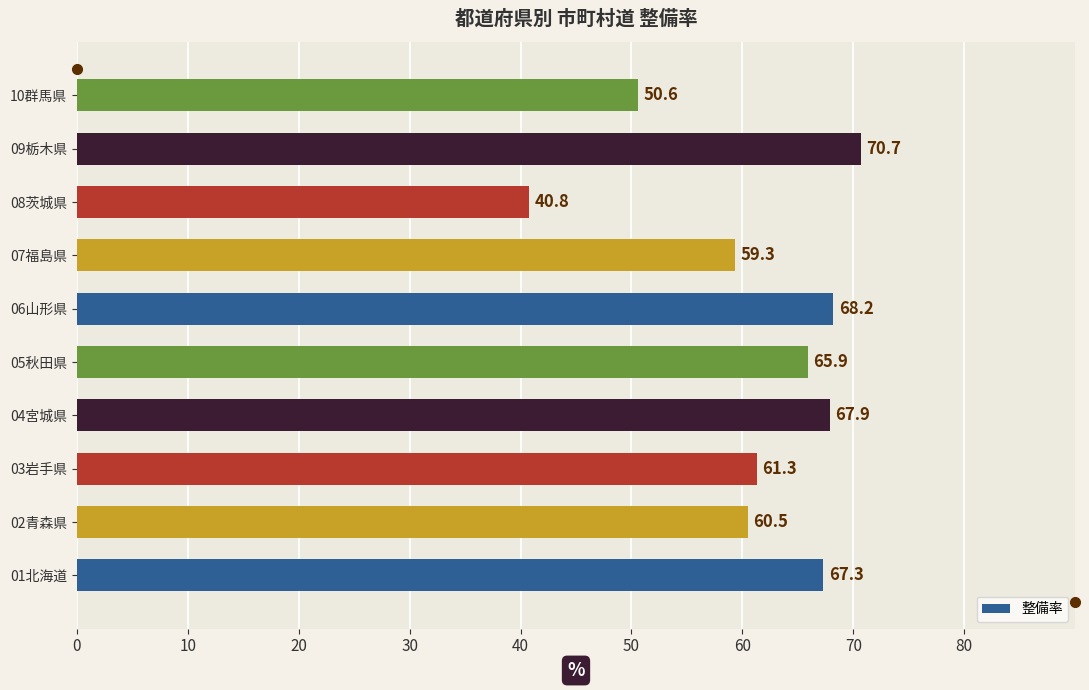

What is the maximum value shown in the chart?

70.7